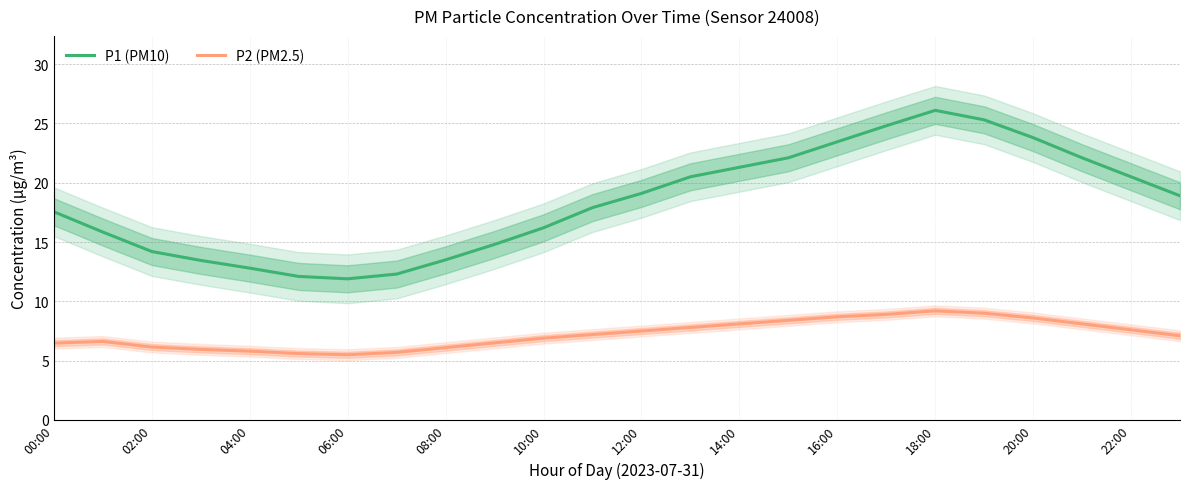

The value of P1 (PM10) at 17 is 39.4. True or false?

False